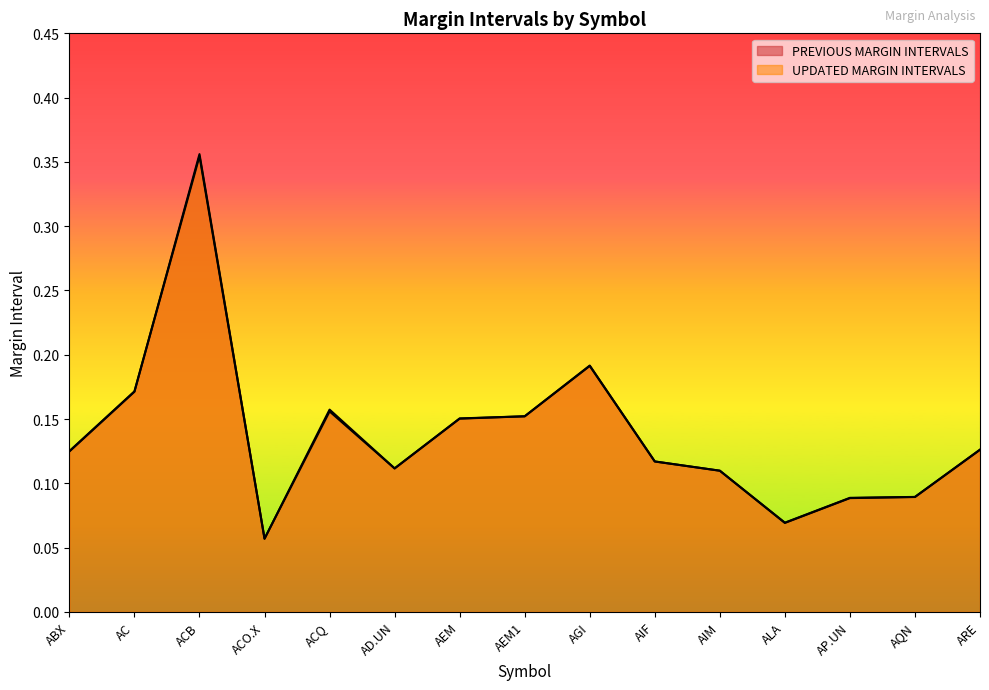

The UPDATED MARGIN INTERVALS series shows 0.1 at ARE. True or false?

False